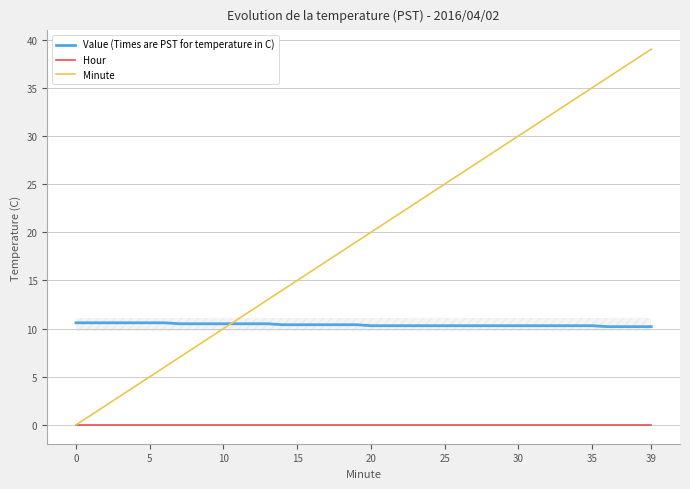

List the series in order of their overall mean, highest first.

Minute, Value (Times are PST for temperature in C), Hour